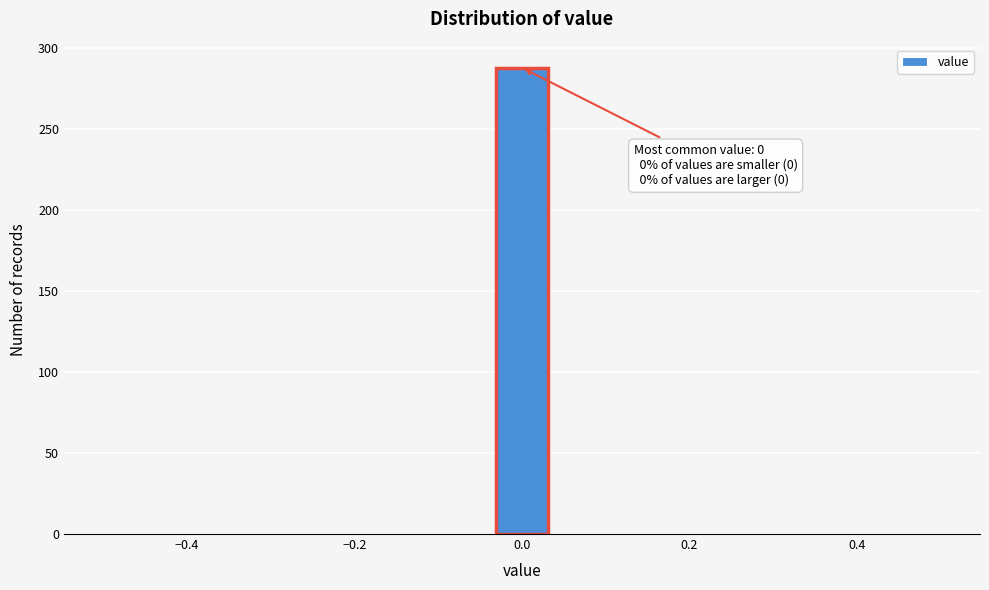

Read against the x-axis, roughly where is the centre of the tallest bar?

0.00